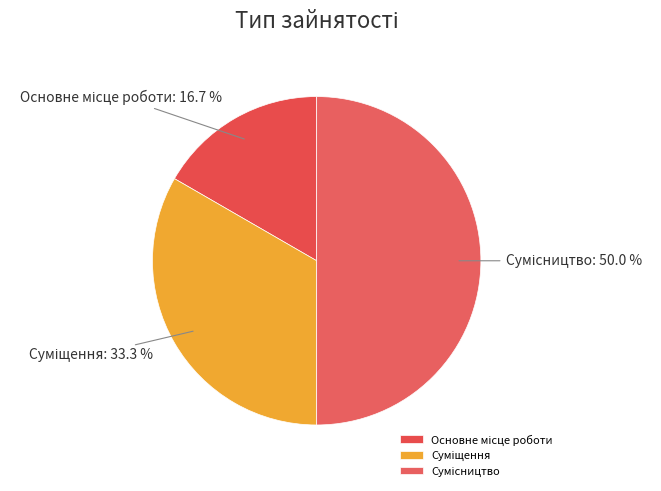

Count the number of slices in the pie.

3